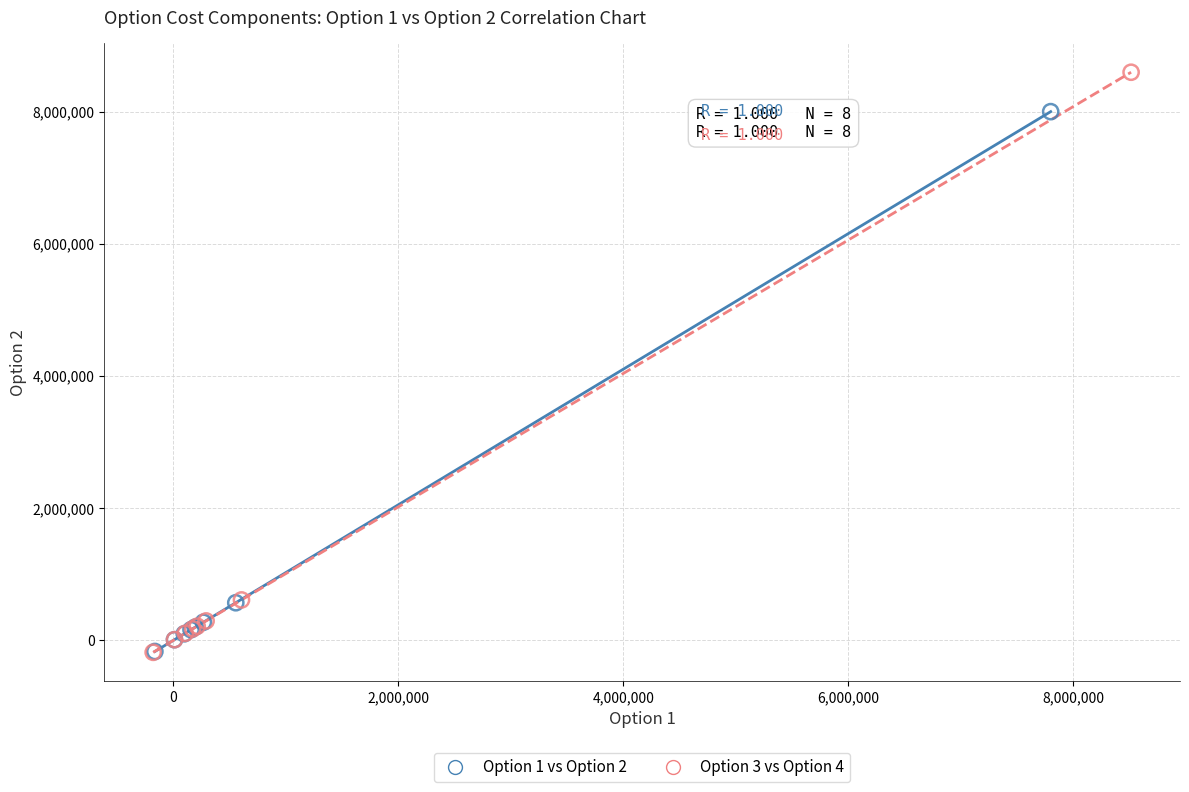

Which series has the widest spread of Y values?

Option 3 vs Option 4